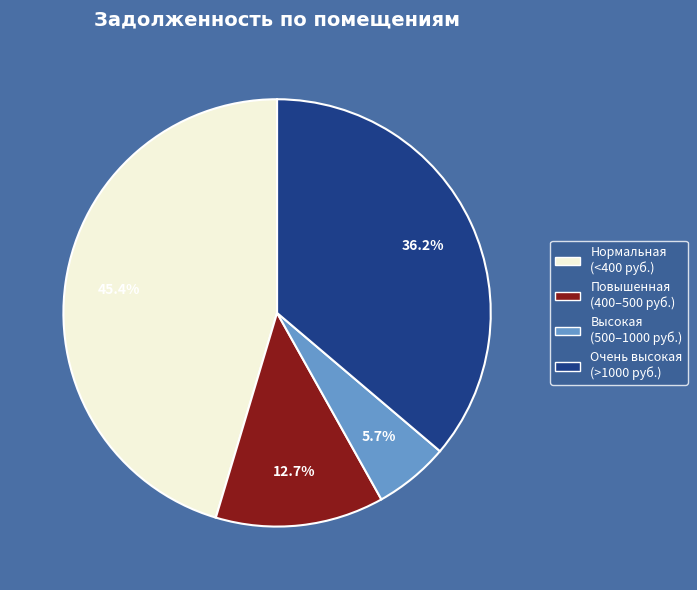

Does any single category account for the majority?

No